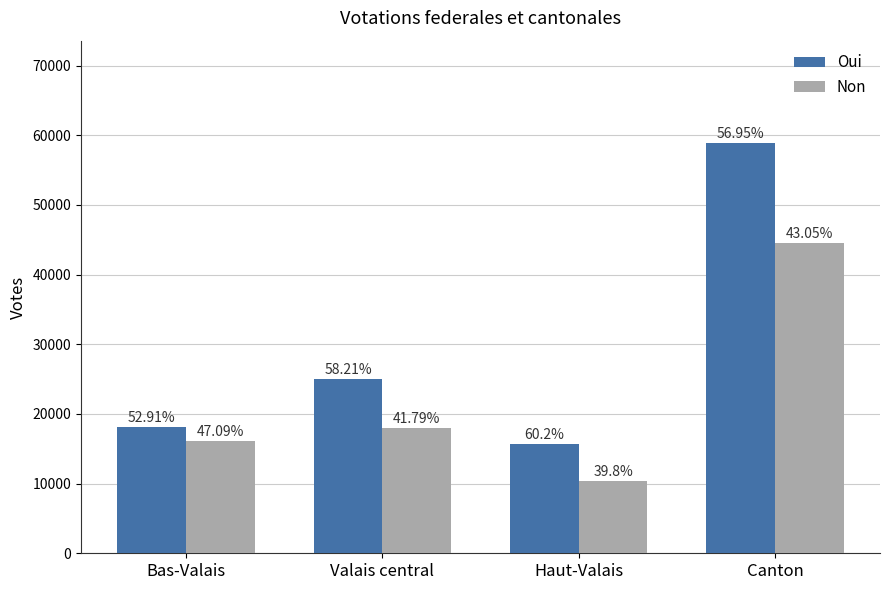

What position from the right is Valais central?

3